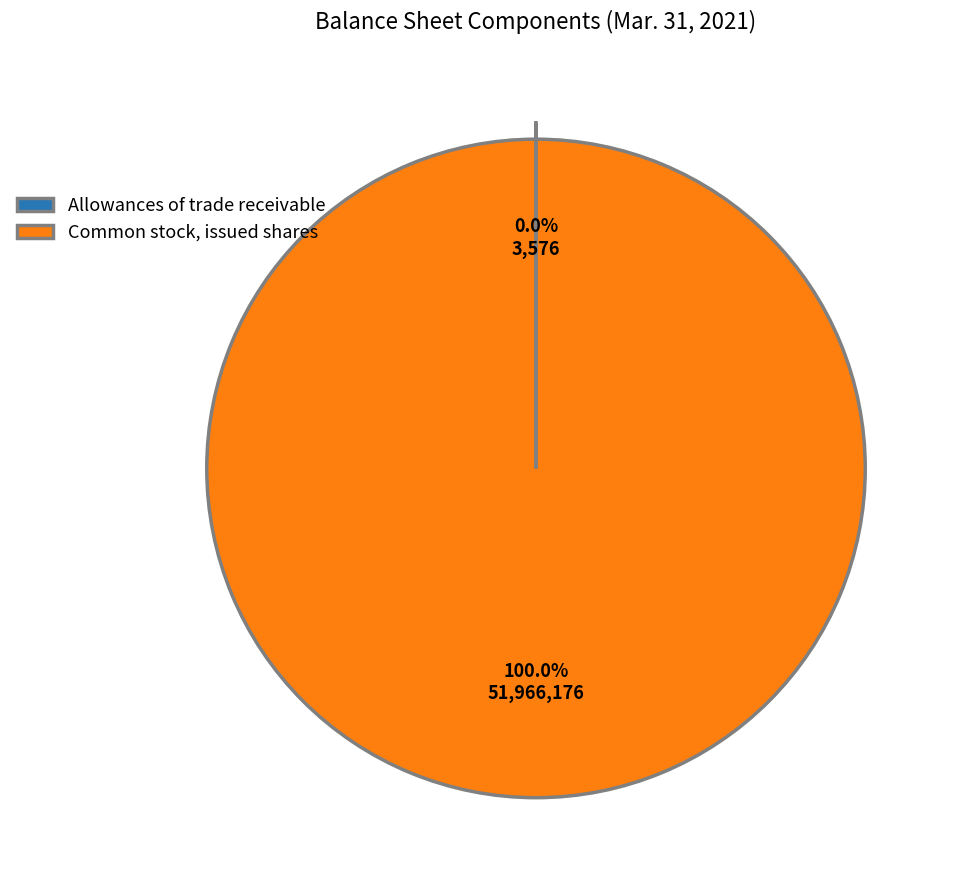

Does any single category account for the majority?

Yes